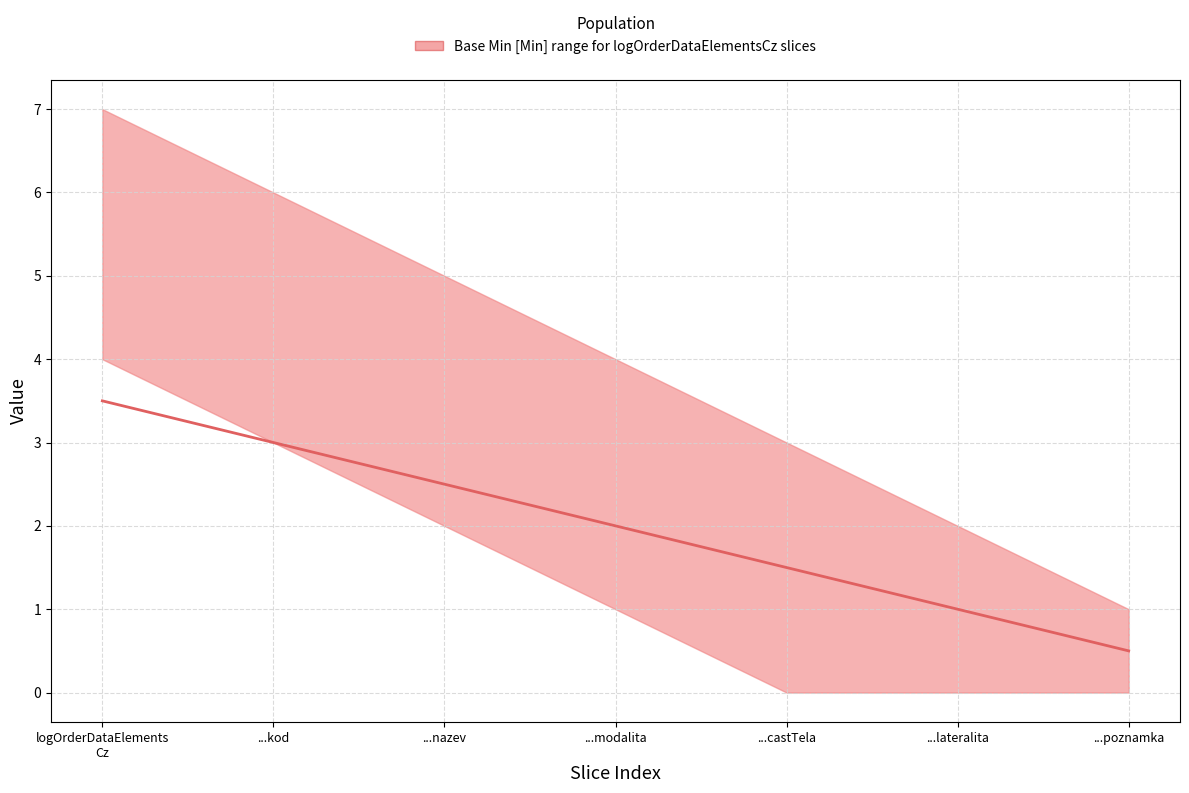

How many values are between 1 and 3?

5